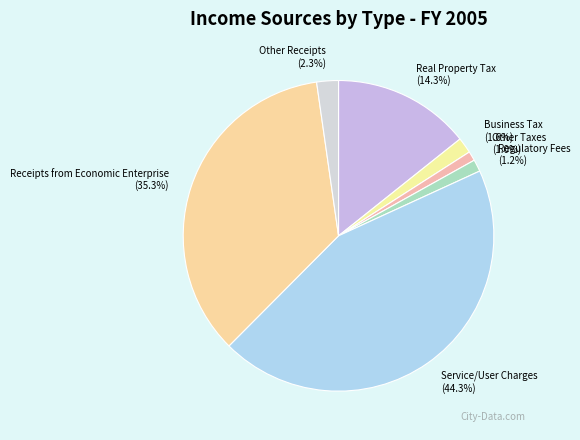

Between Regulatory Fees (1.2%) and Receipts from Economic Enterprise (35.3%), which is larger?

Receipts from Economic Enterprise (35.3%)